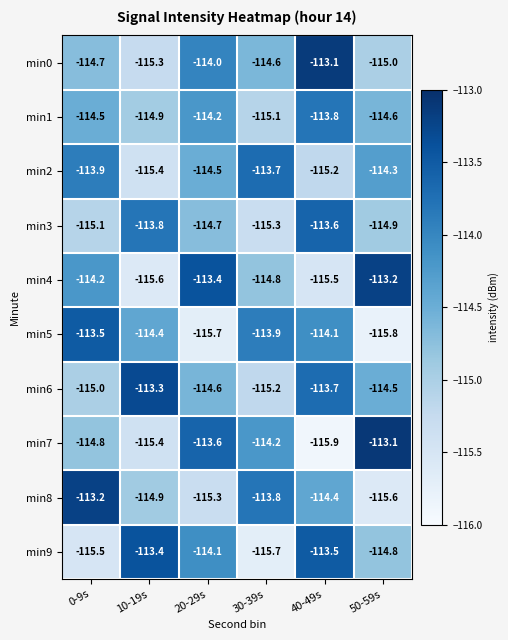

How many series are shown in this chart?

10